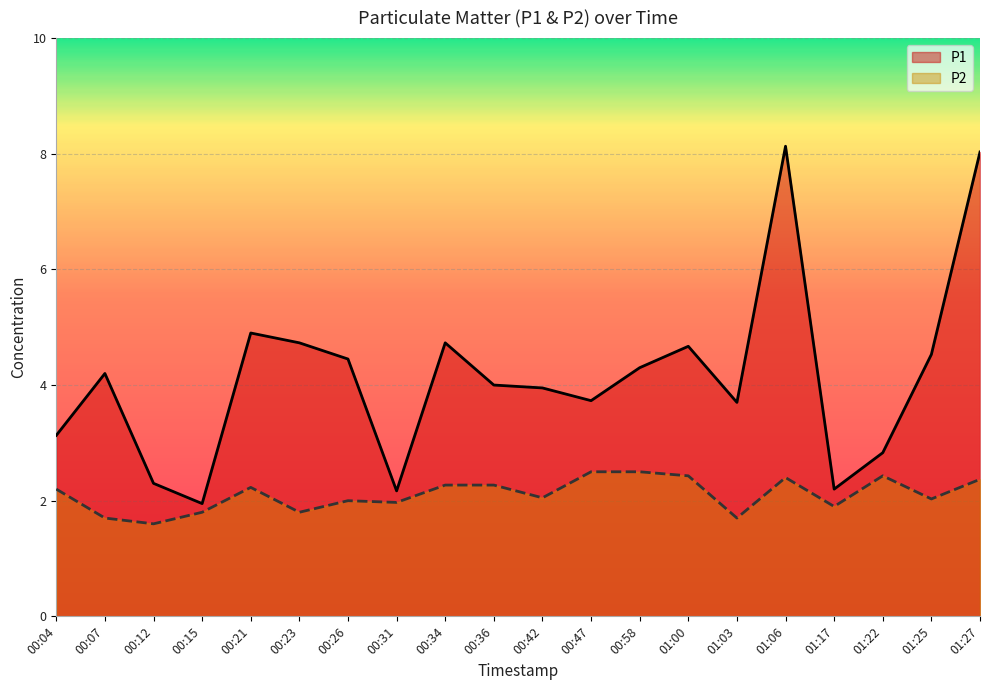

What is the value of the P1 point at the 18th from the left?

2.8